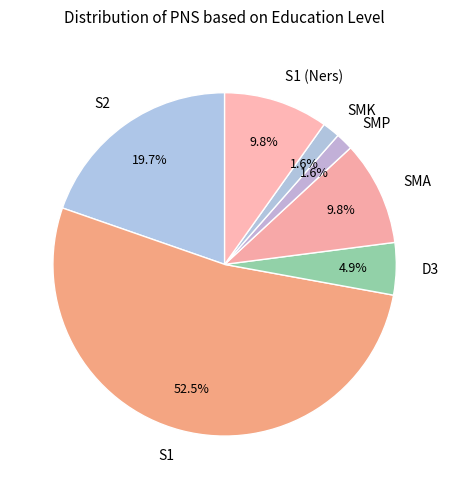

To the nearest percent, what is the difference between the S2 and D3 slice percentages?

15%